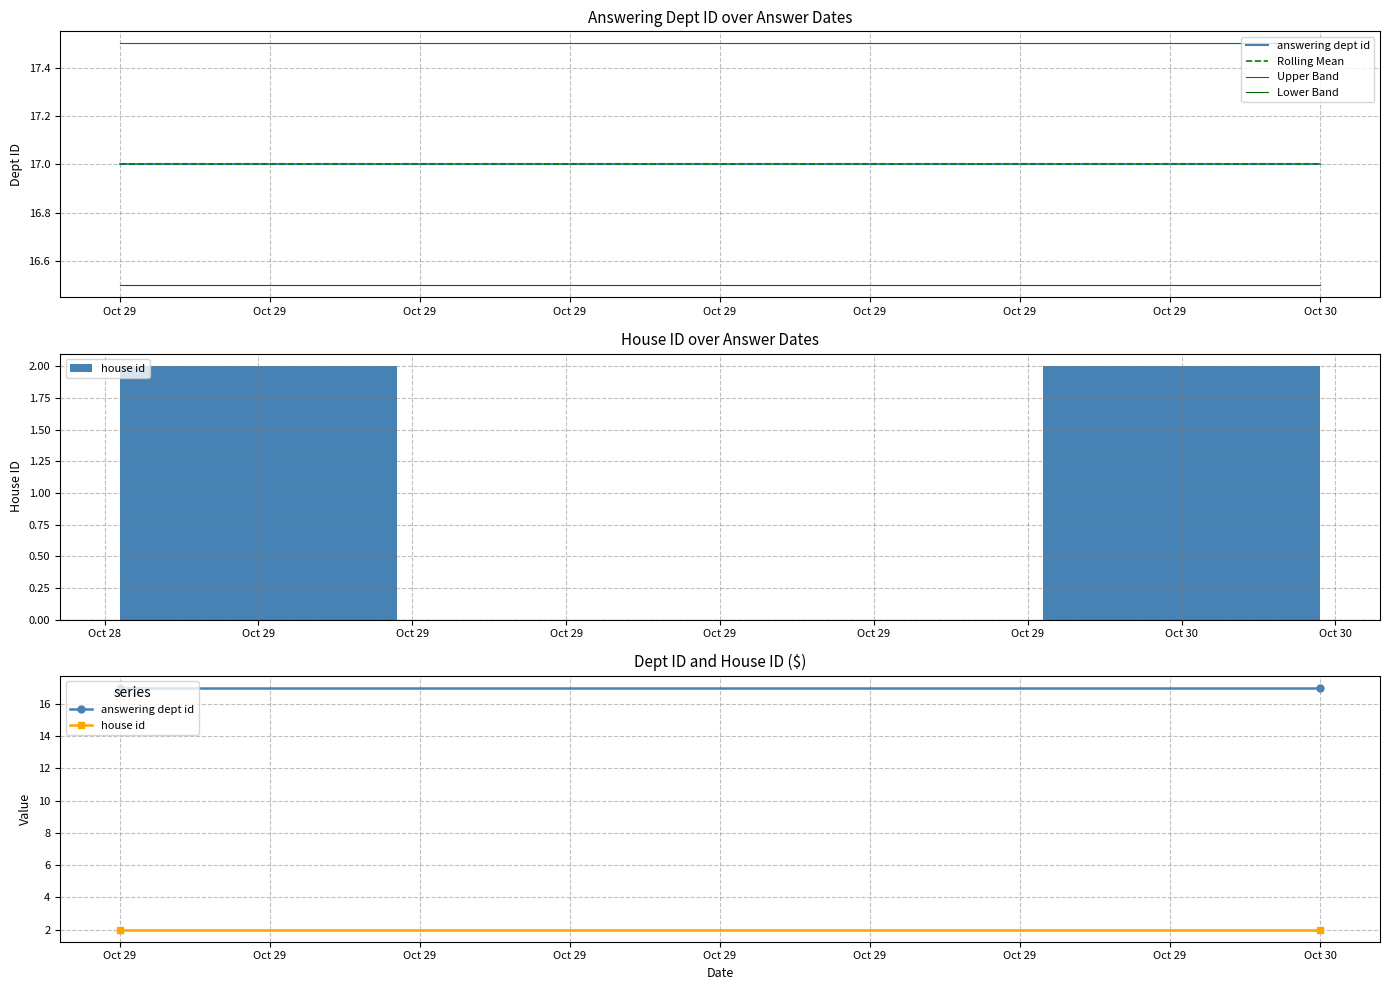

The value of Upper Band at Oct 30 is 17.5. True or false?

True